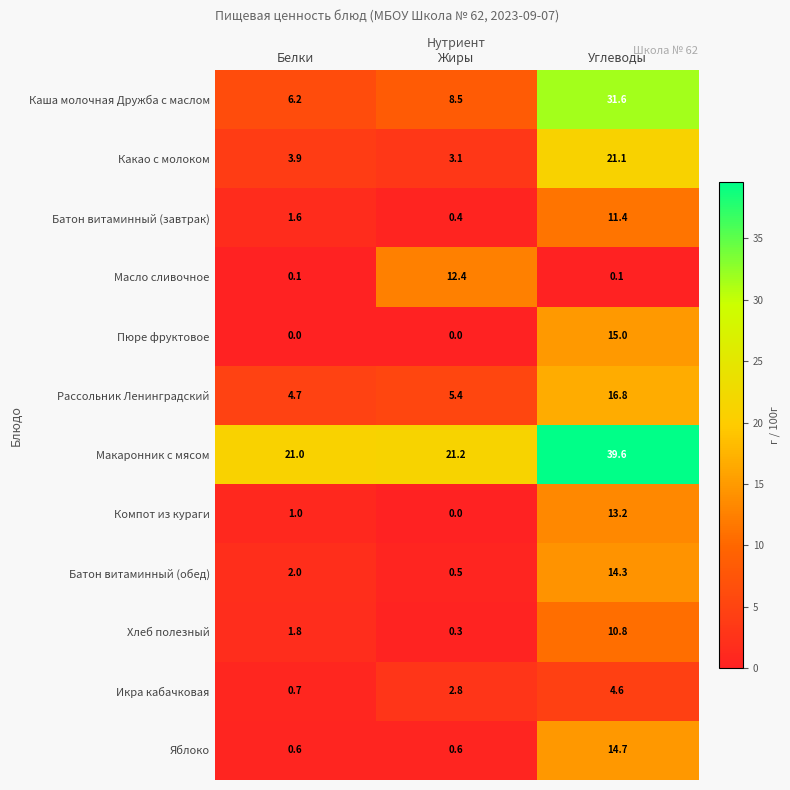

What is the difference between the second highest and minimum values in the Икра кабачковая series?

2.1